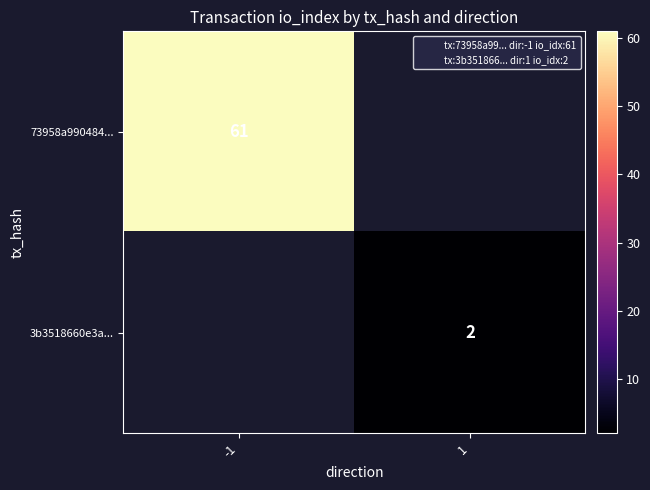

Is it true that 3b3518660e3a... equals 1.3 at 1?

False